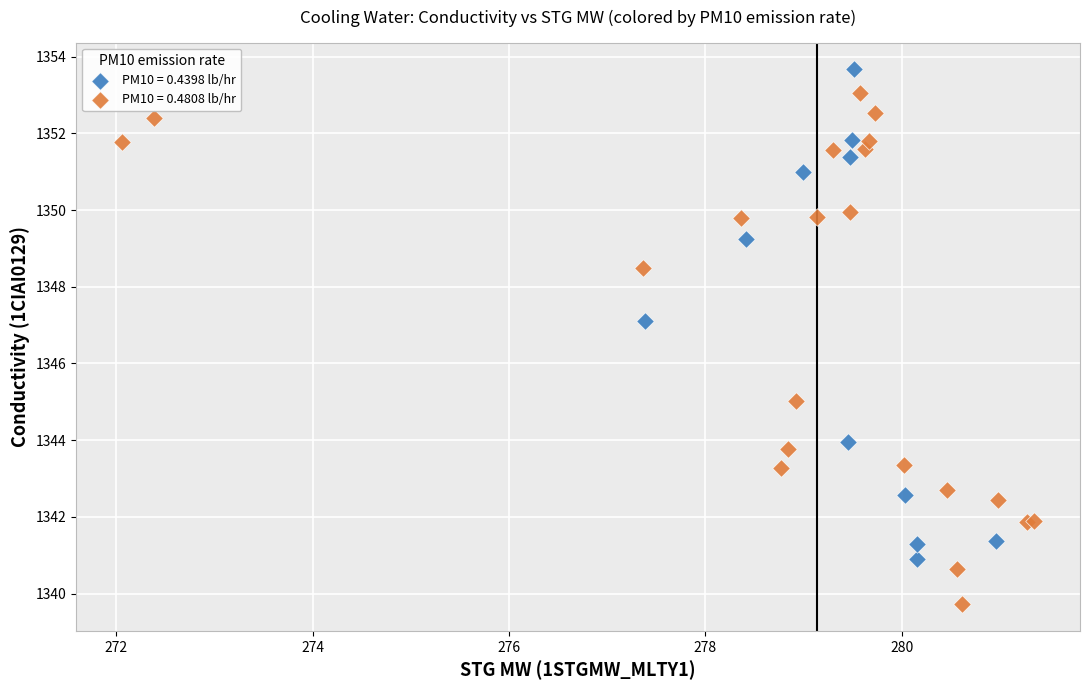

Which series has the largest Y range (max minus min)?

PM10 = 0.4808 lb/hr